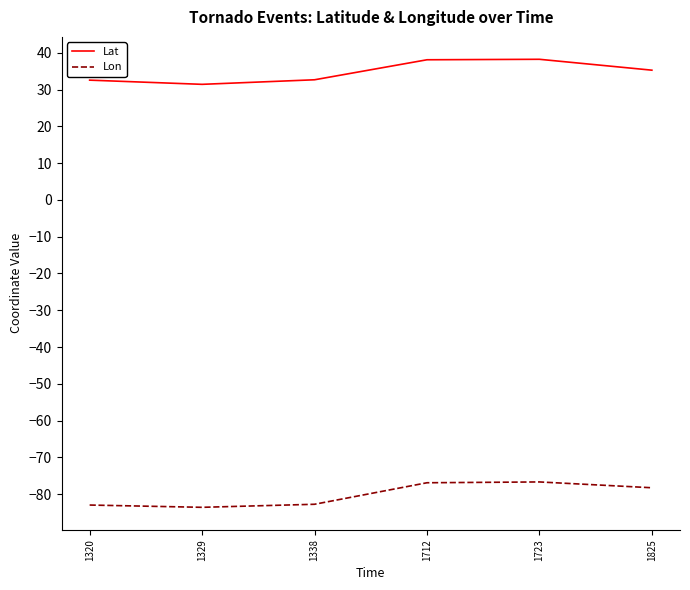

The Lat series shows 17.7 at 1320. True or false?

False